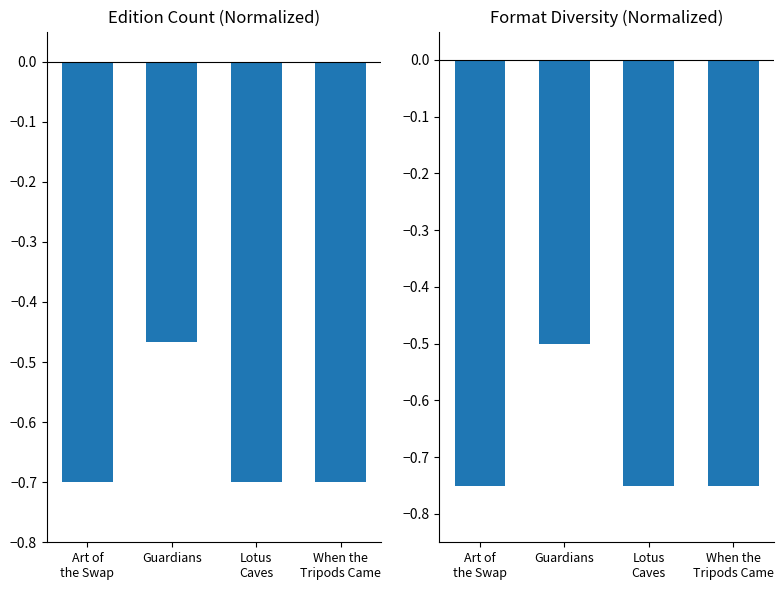

Reading right to left, what are all the values shown in this chart?

Editions (normalized): -0.7	-0.7	-0.5	-0.7
Format Diversity (normalized): -0.8	-0.8	-0.5	-0.8